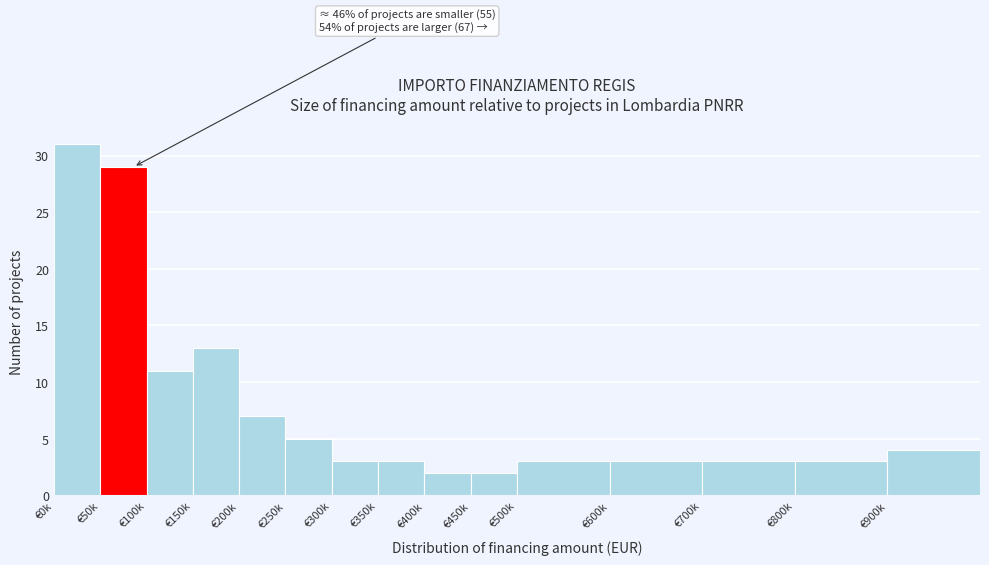

Reading right to left, transcribe all the data shown in this chart.

€900k=4	€800k=3	€700k=3	€600k=3	€500k=3	€450k=2	€400k=2	€350k=3	€300k=3	€250k=5	€200k=7	€150k=13	€100k=11	€50k=29	€0k=31